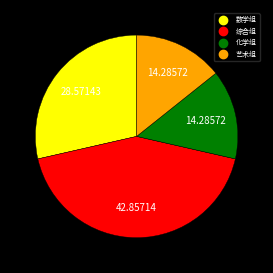

Does 艺术组 represent more than half of the total?

No